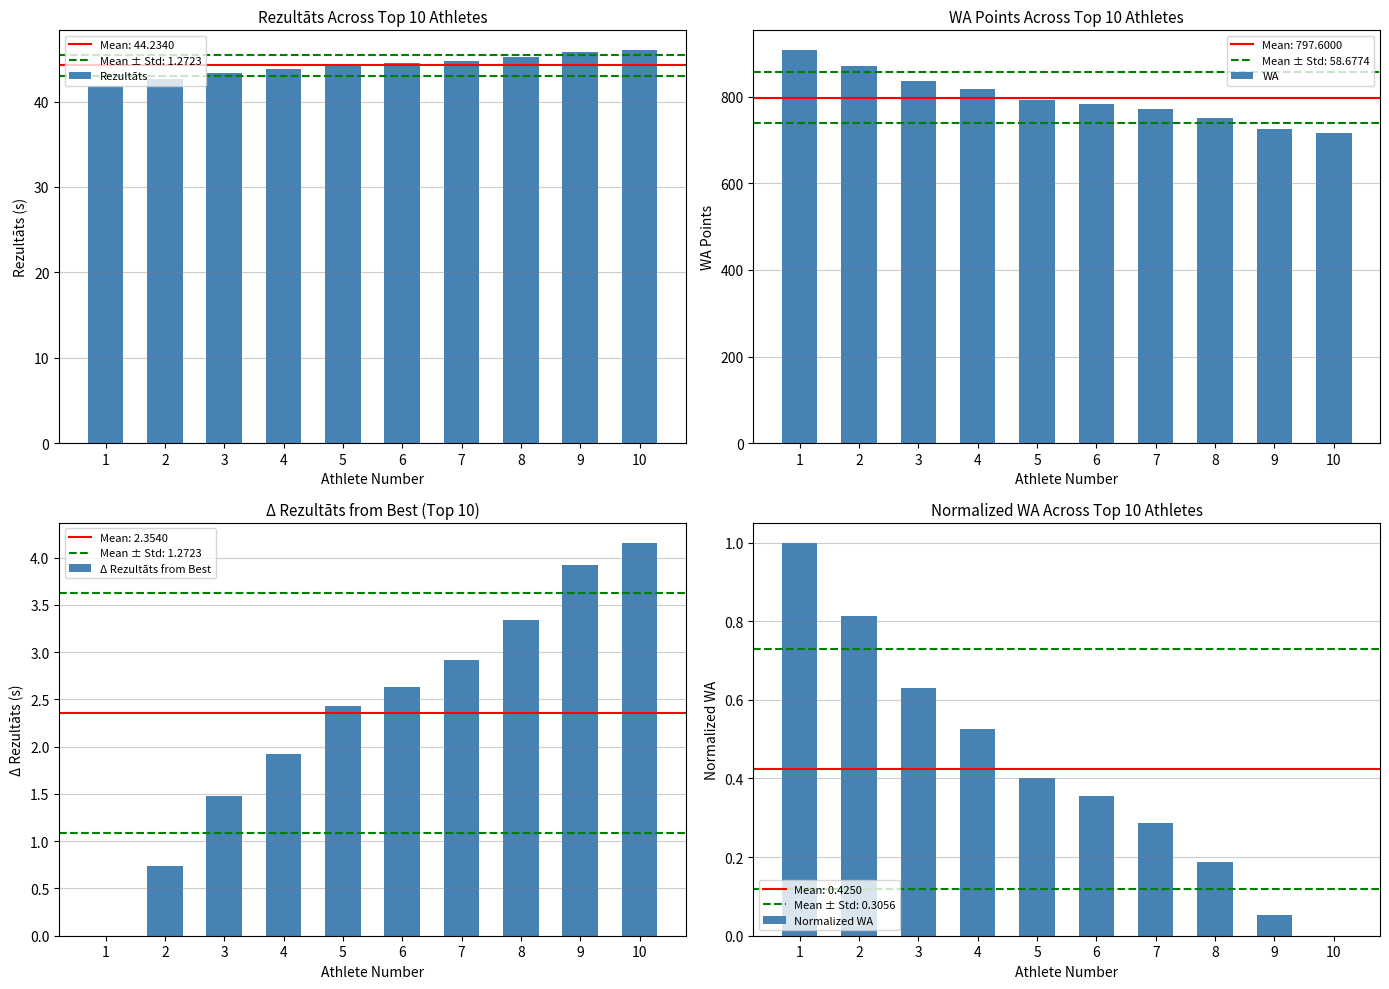

List the labels in order of Normalized WA value, smallest first.

10, 9, 8, 7, 6, 5, 4, 3, 2, 1